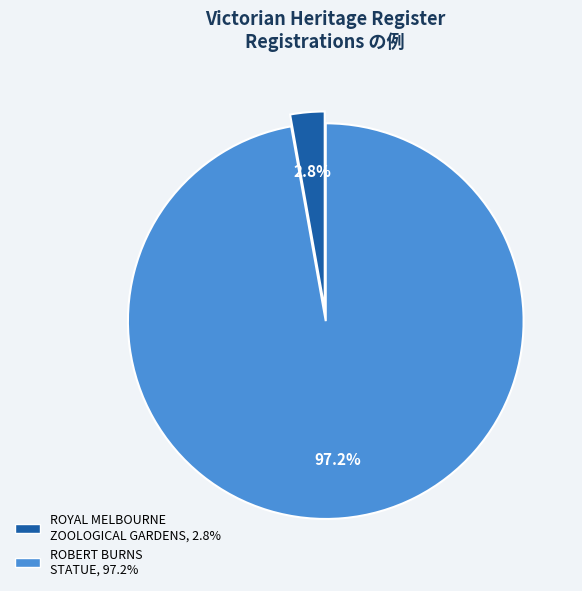

The ROYAL MELBOURNE ZOOLOGICAL GARDENS slice represents 3% of the pie. True or false?

True